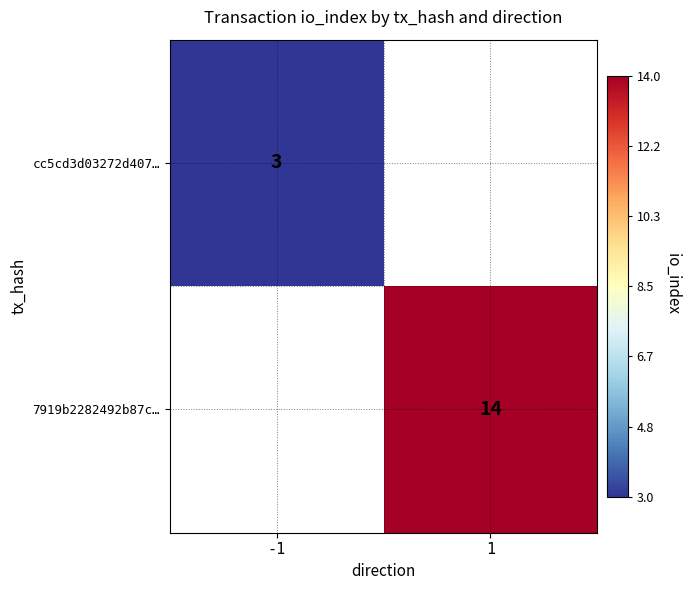

What is the maximum value shown in the chart?

14.0